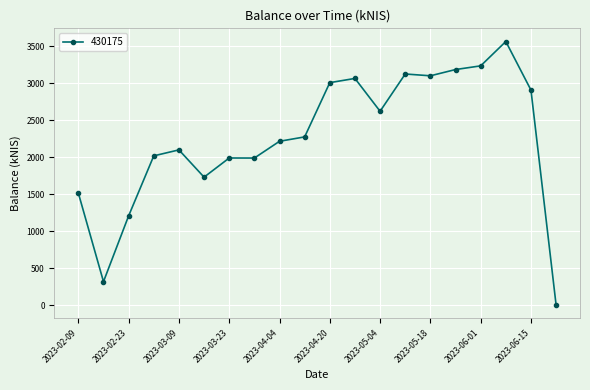

What is the value of the 8th point from the left?

1989.1